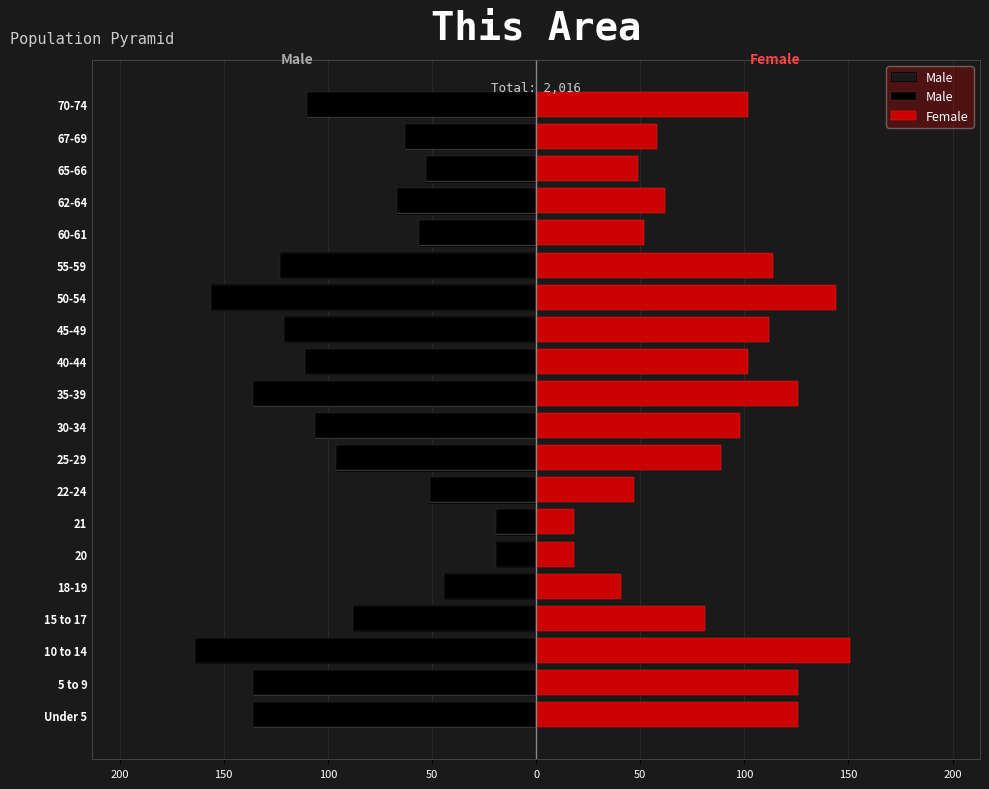

True or false: Male has a value of -164 at 150.

True